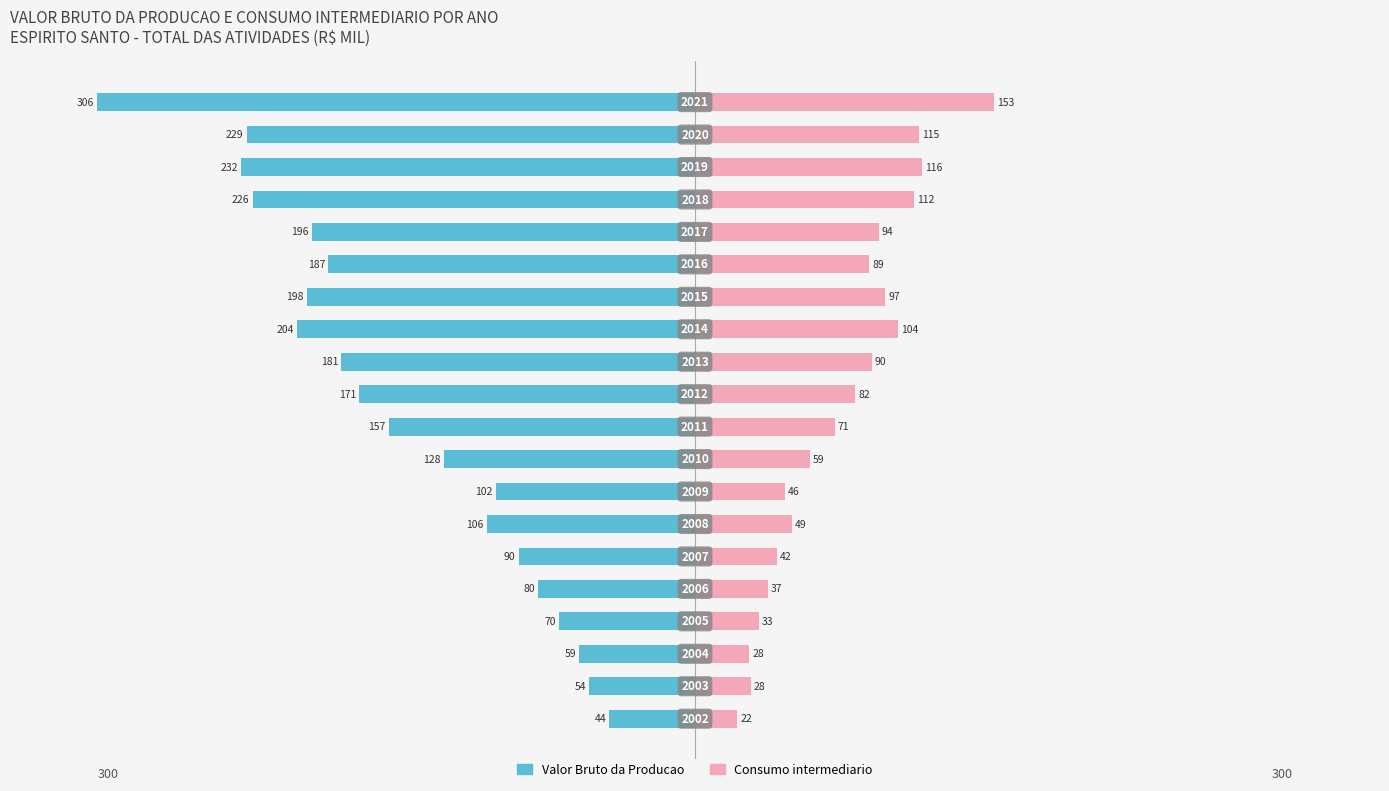

The Consumo intermediario series shows 48.9 at −100. True or false?

False